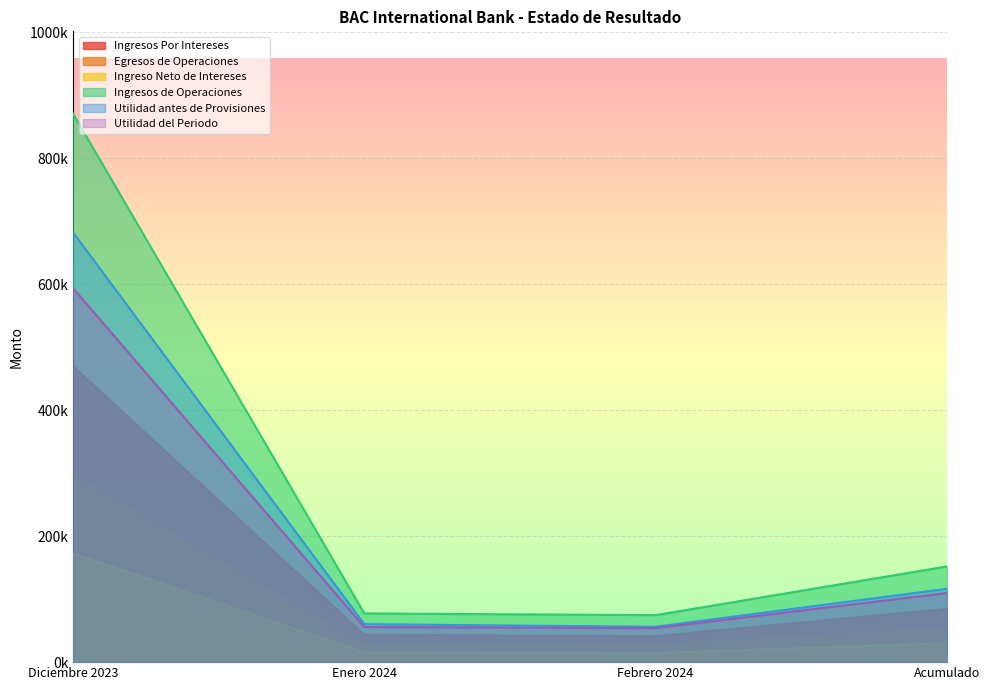

At how many categories does at least one series exceed 868692?

1